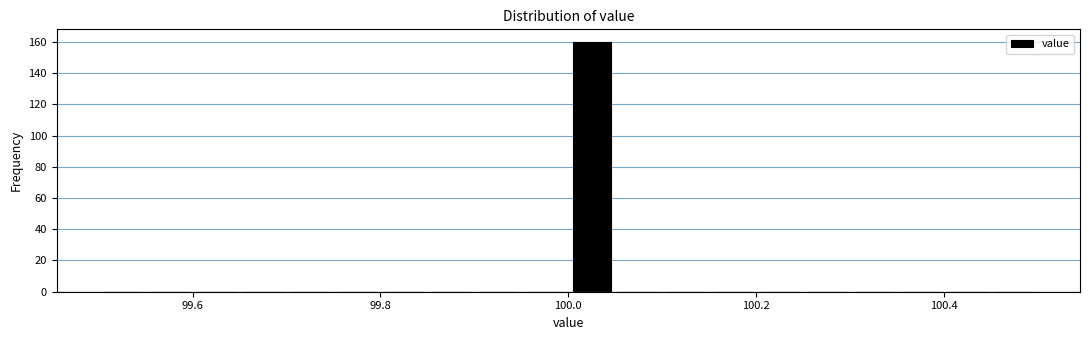

Around what value on the x-axis is the tallest bar? Give the approximate position of its centre, as read against the axis.

100.02